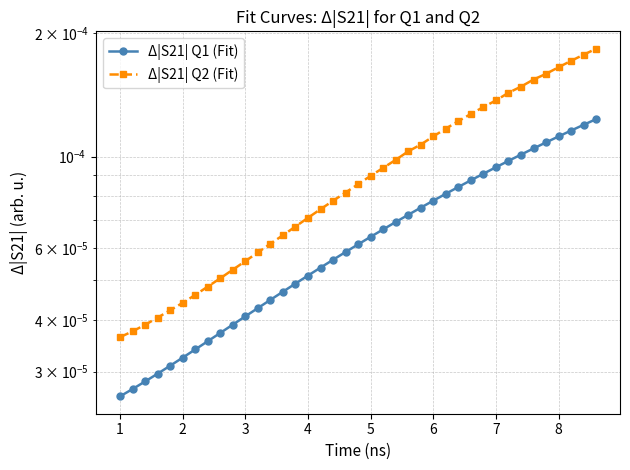

How many categories are shown in the chart?

39